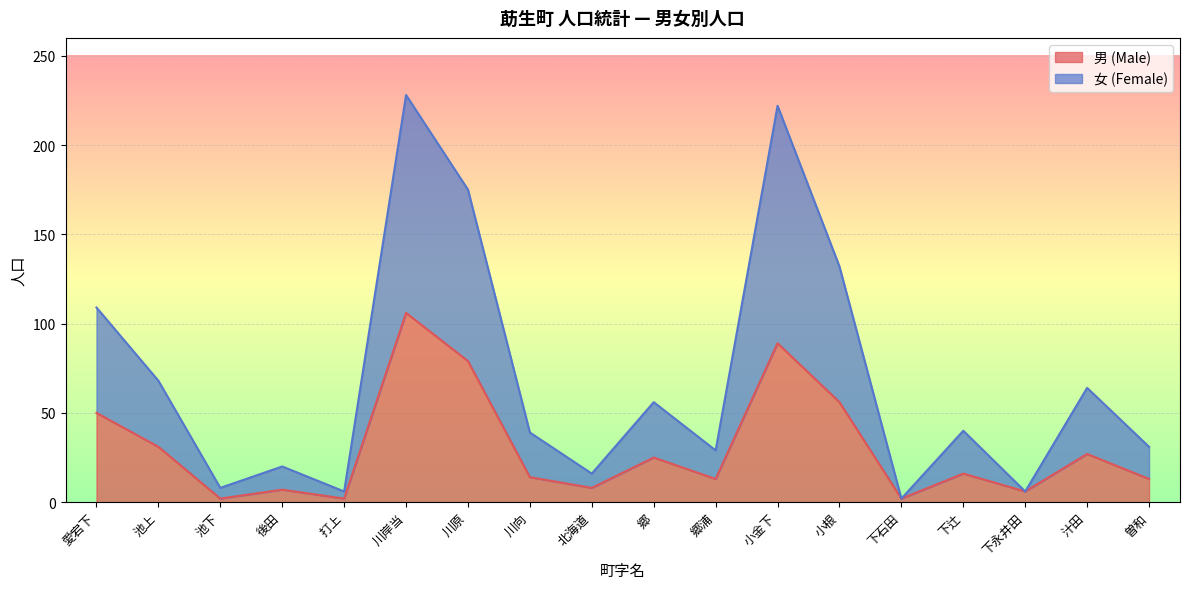

Reading left to right, transcribe all the data shown in this chart.

男 (Male): 50	31	2	7	2	106	79	14	8	25	13	89	56	2	16	6	27	13
女 (Female): 109	68	8	20	6	228	175	39	16	56	29	222	132	2	40	6	64	31